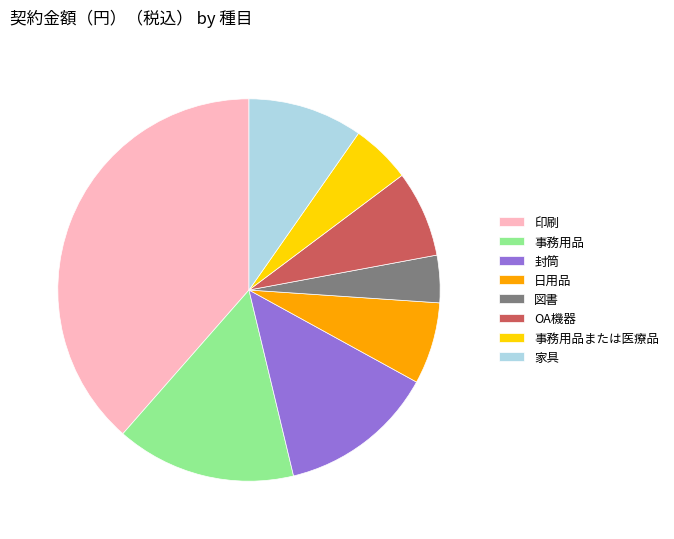

Is it true that 印刷 is 39% of the pie?

True